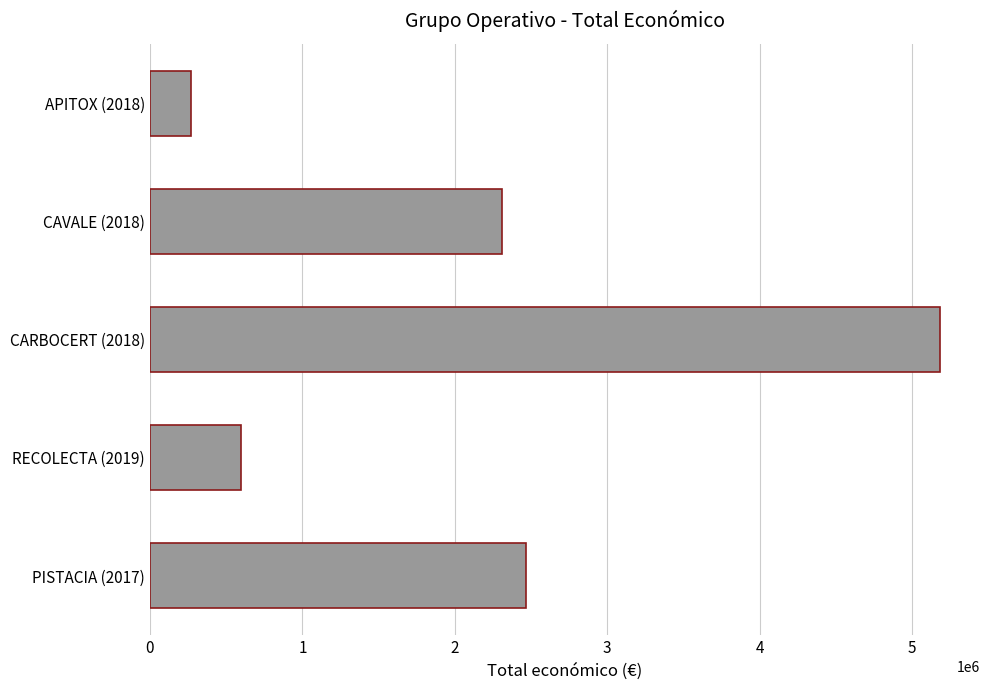

Read the value at PISTACIA (2017).

2464572